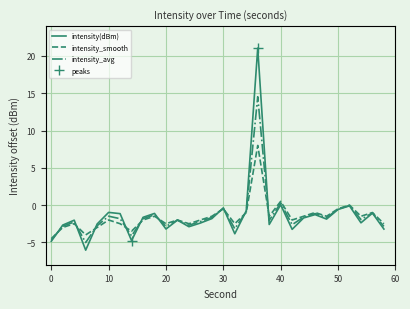

What is the difference between the second highest and minimum values in the intensity_norm series?

5.3